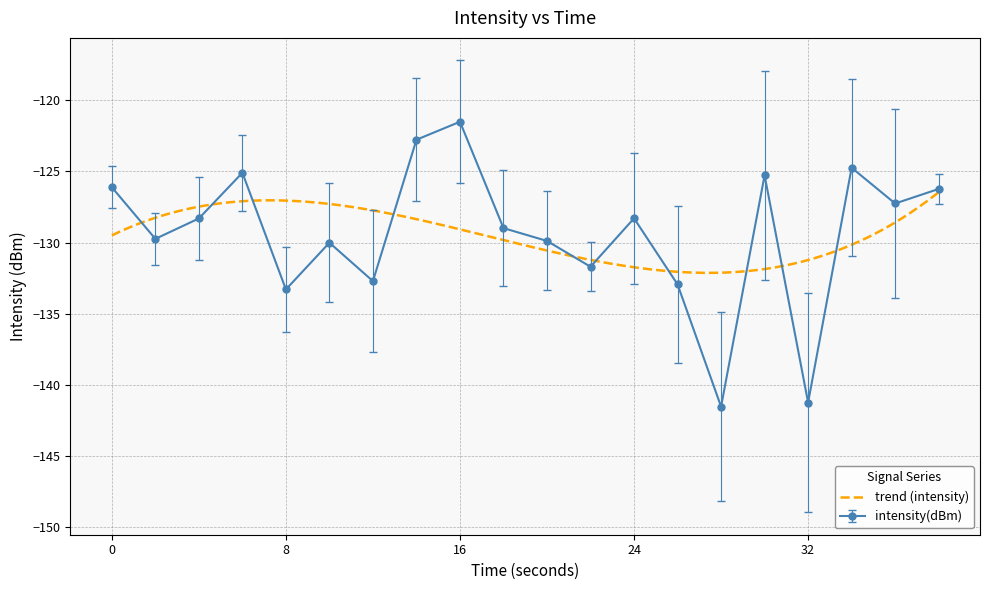

The value of intensity(dBm) at 32 is -141.2. True or false?

True